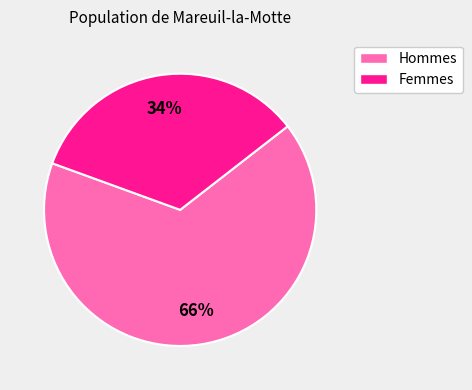

Is there a majority slice in this chart?

Yes